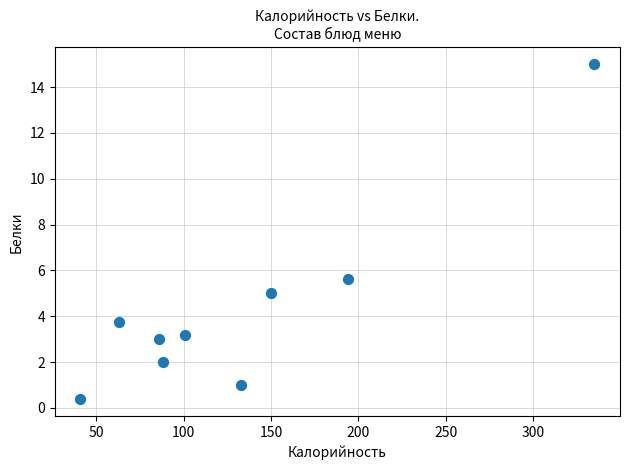

What Y value in the scatter plot is closest to 7?

5.6